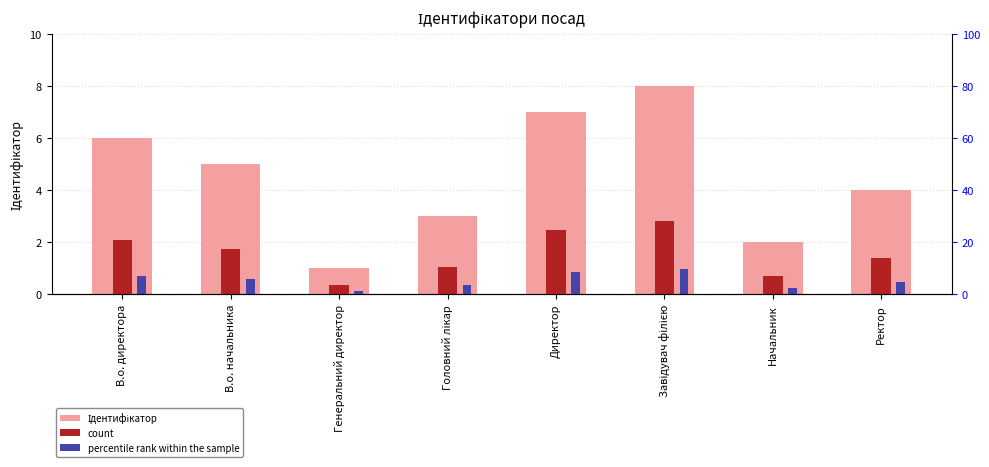

Rank the series by their average value, from lowest to highest.

percentile rank within the sample, count, Ідентифікатор